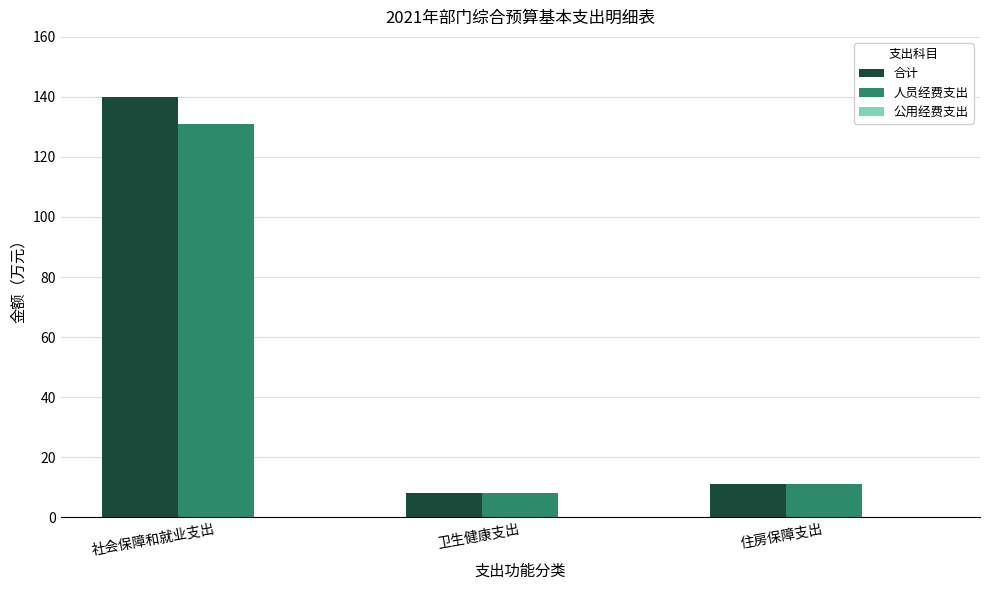

Does the chart contain any negative values?

No